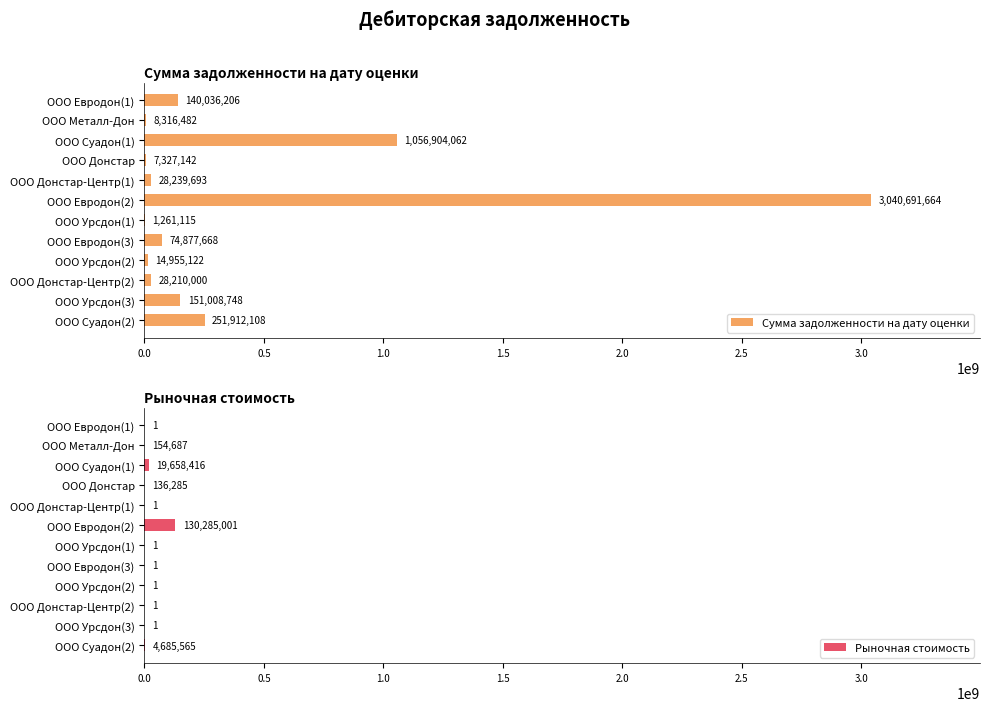

Rank the series by their maximum value, from lowest to highest.

Рыночная стоимость, Сумма задолженности на дату оценки